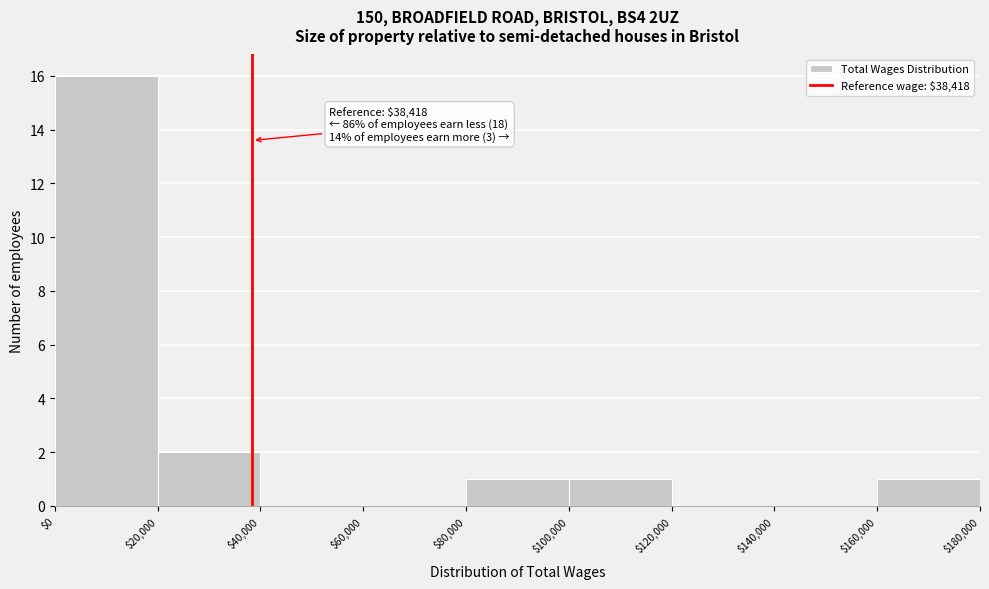

Which range on the x-axis has the tallest bar?

$0 to $20,000